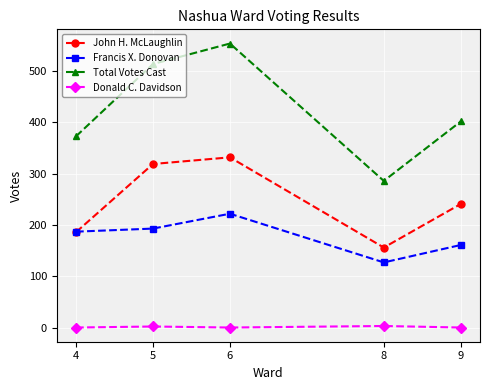

How many lines are shown in the chart?

4